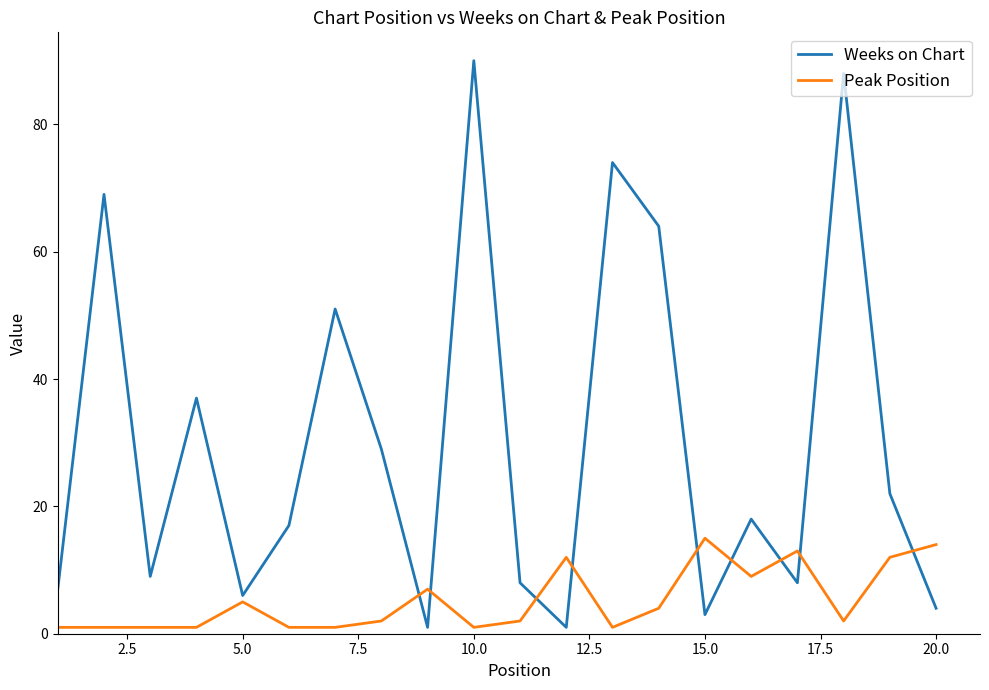

What is the sum of all Weeks on Chart values?

606